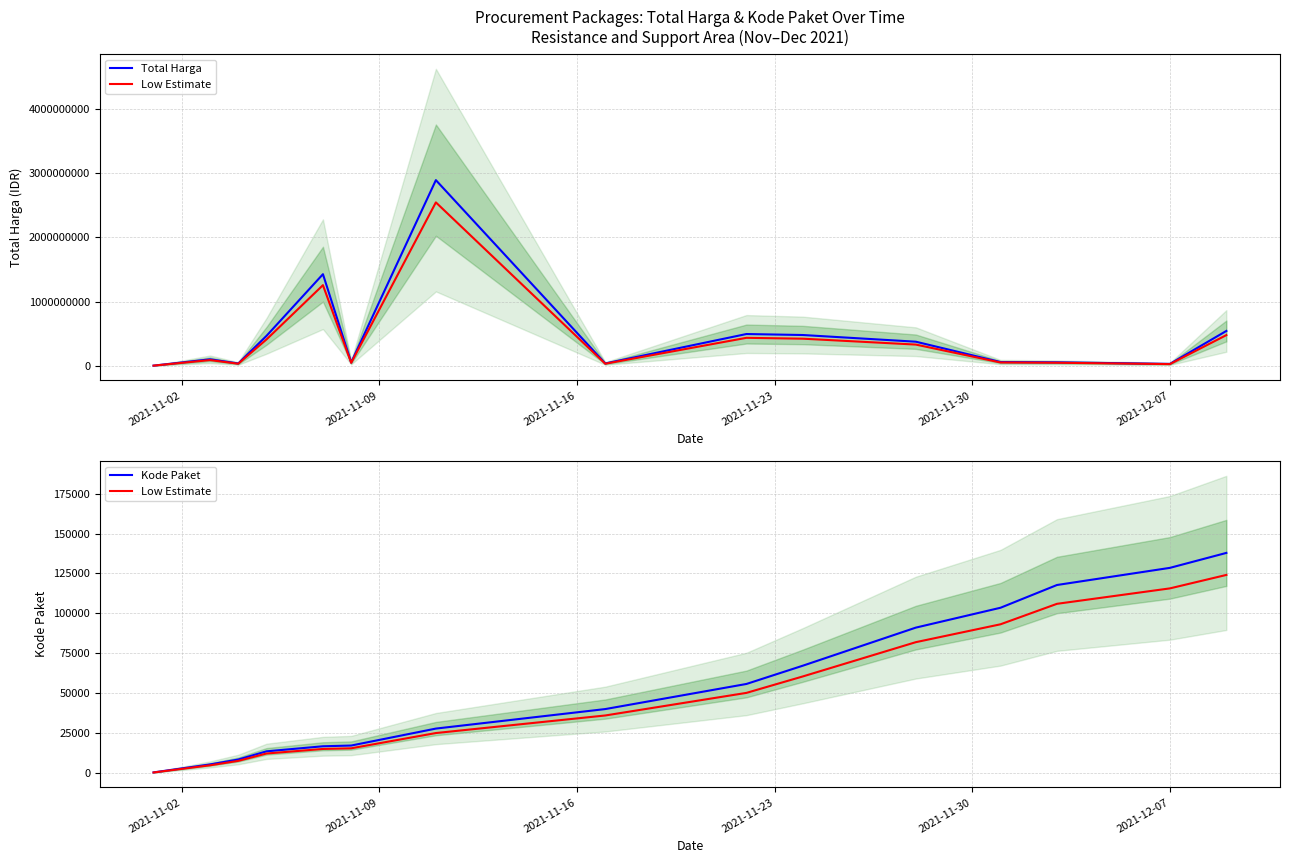

True or false: Total Harga has a value of 613703871.3 at 10.

False